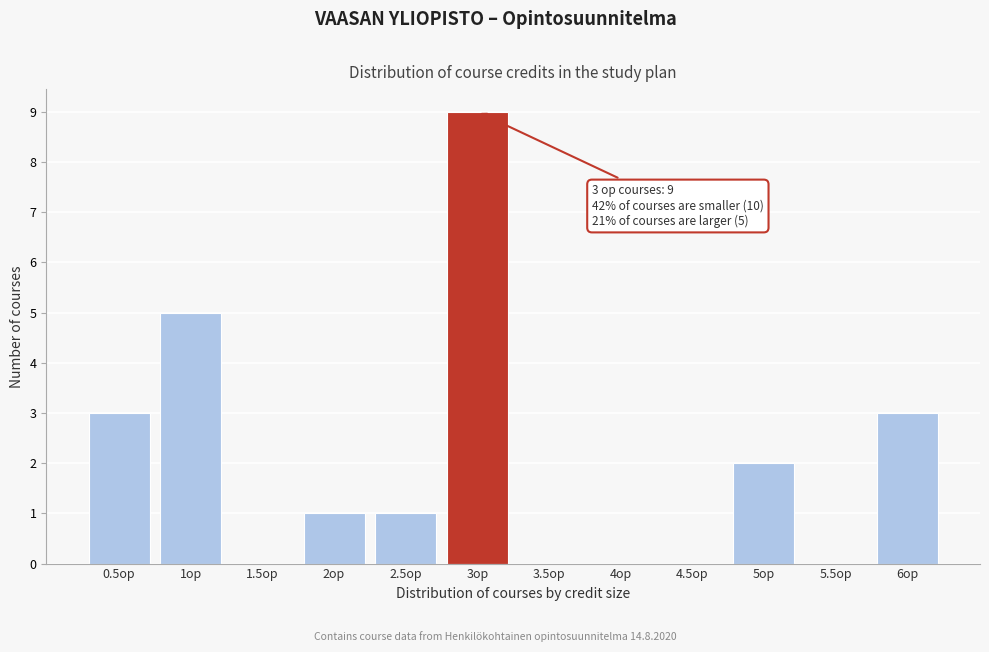

Which range on the x-axis has the tallest bar?

2.75 to 3.25